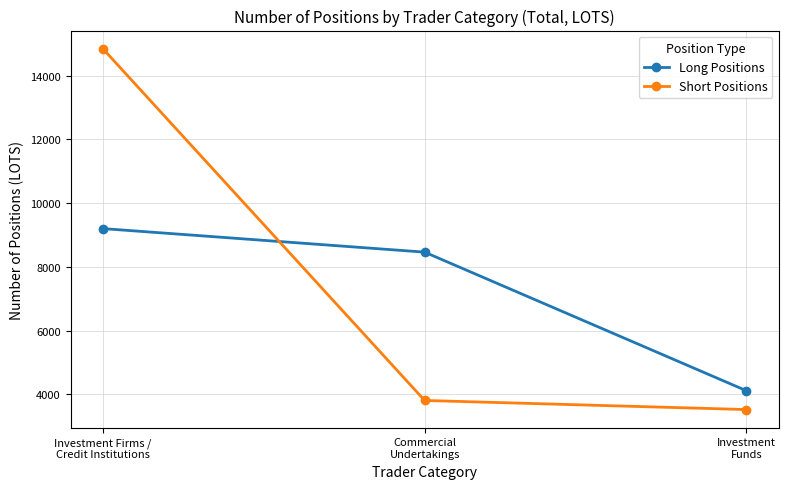

What is the lowest value of the Long Positions series?

4115.0